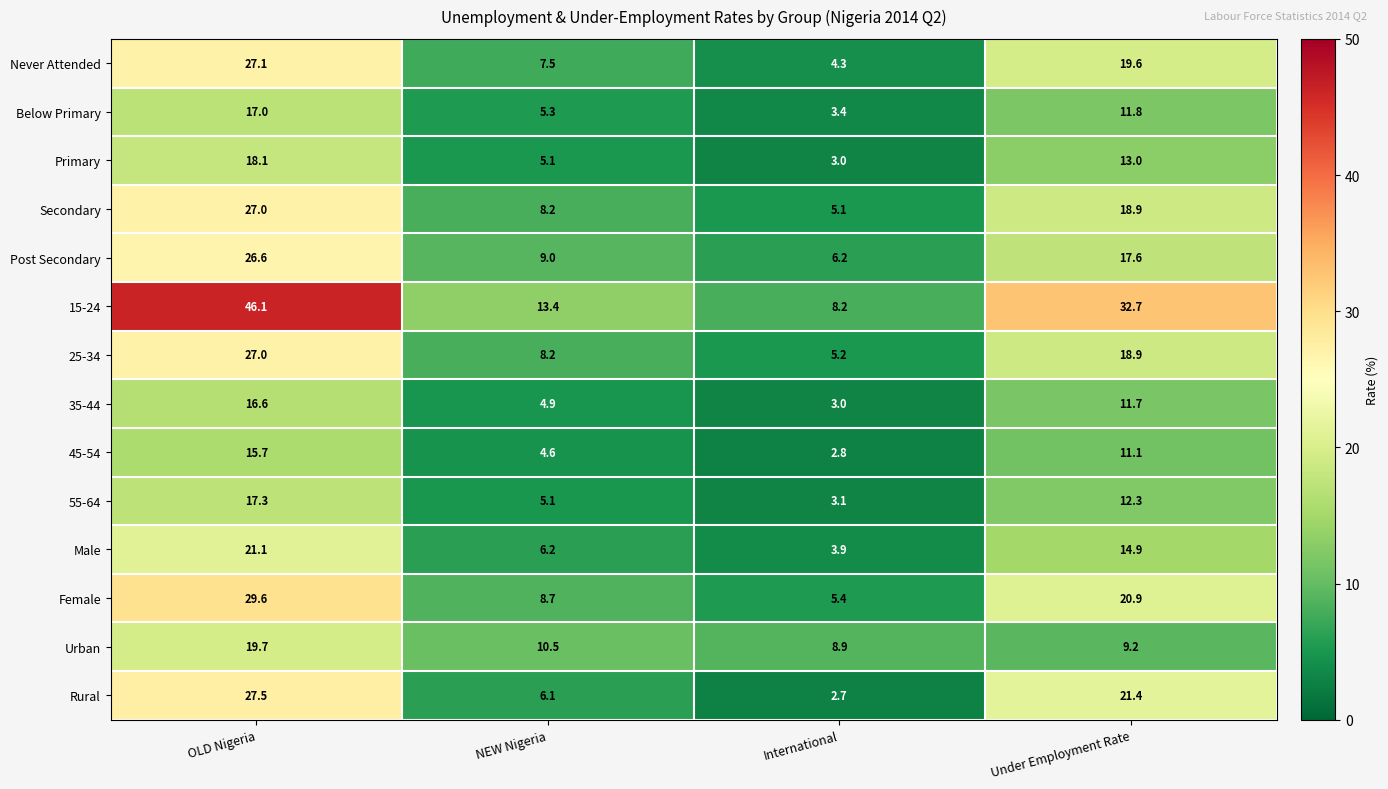

What is the maximum value shown in the chart?

46.1